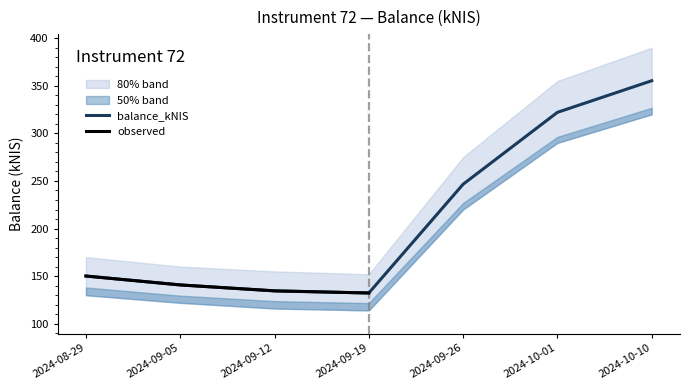

Which category has the highest value across all series?

2024-10-10